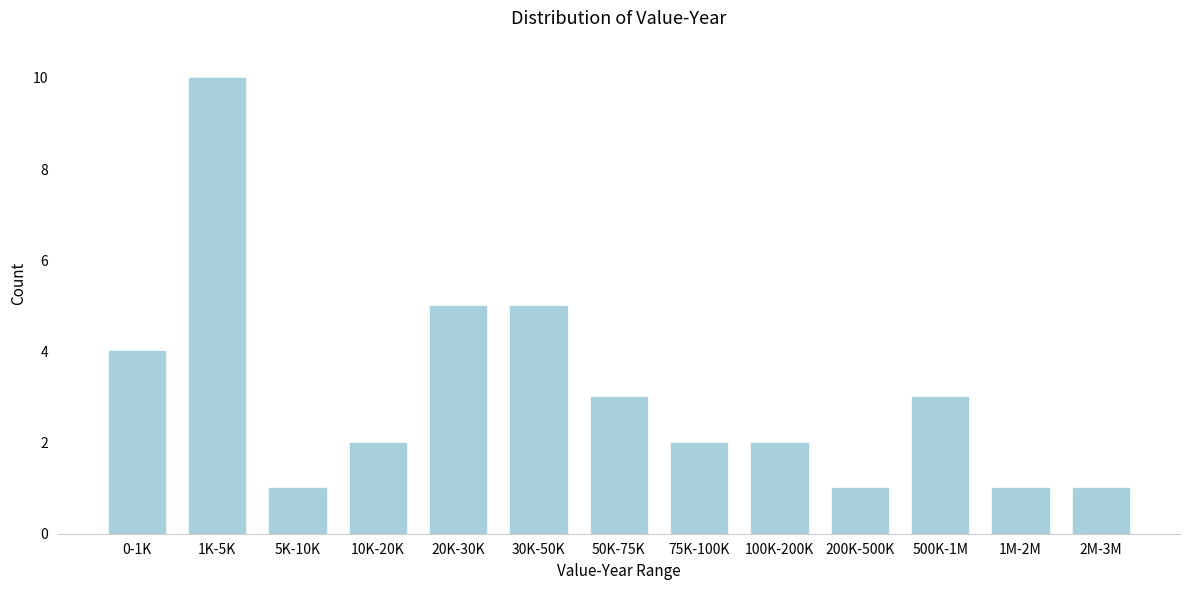

Reading left to right, what are all the values shown in this chart?

4	10	1	2	5	5	3	2	2	1	3	1	1